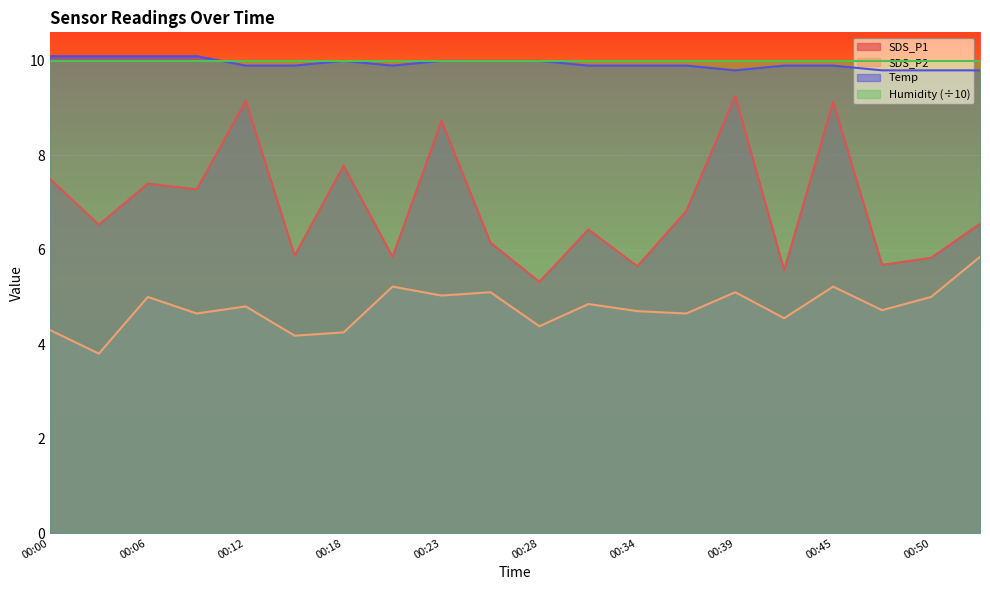

Between 00:06 and 00:45, which series saw the biggest shift?

SDS_P1